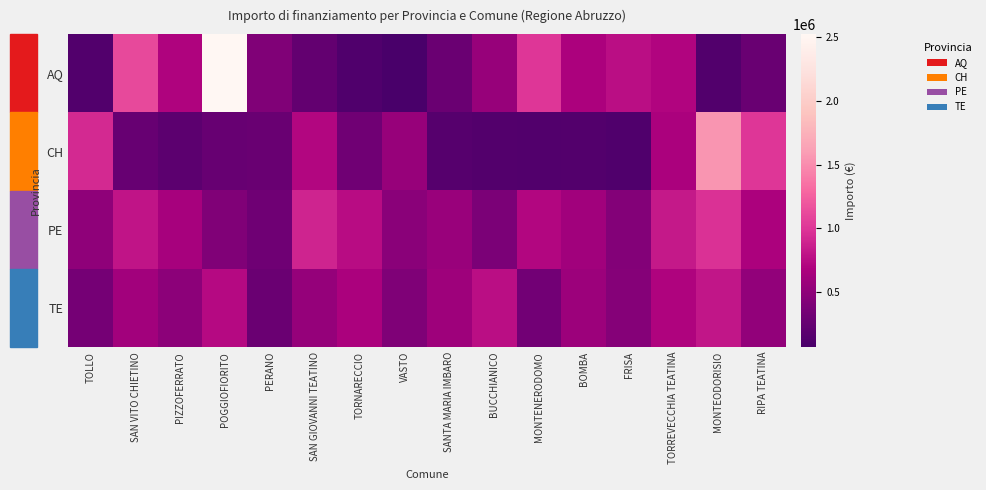

At how many categories does at least one series exceed 1104613?

3